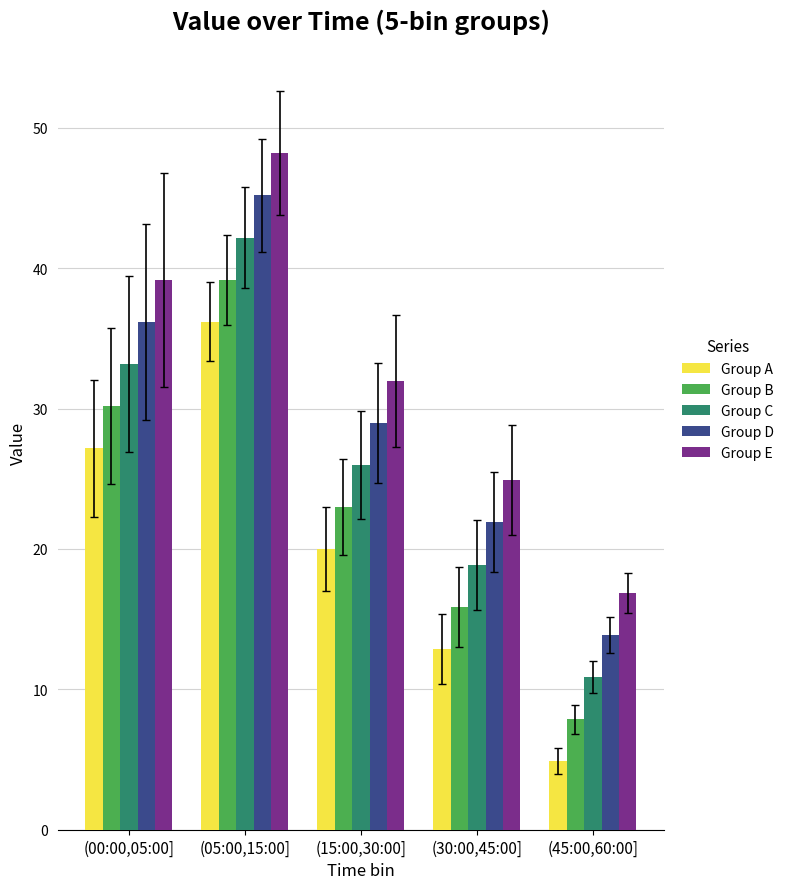

Reading right to left, transcribe all the data shown in this chart.

Group A: 4.9	12.9	20.0	36.2	27.2
Group B: 7.9	15.9	23.0	39.2	30.2
Group C: 10.9	18.9	26.0	42.2	33.2
Group D: 13.9	21.9	29.0	45.2	36.2
Group E: 16.9	24.9	32.0	48.2	39.2